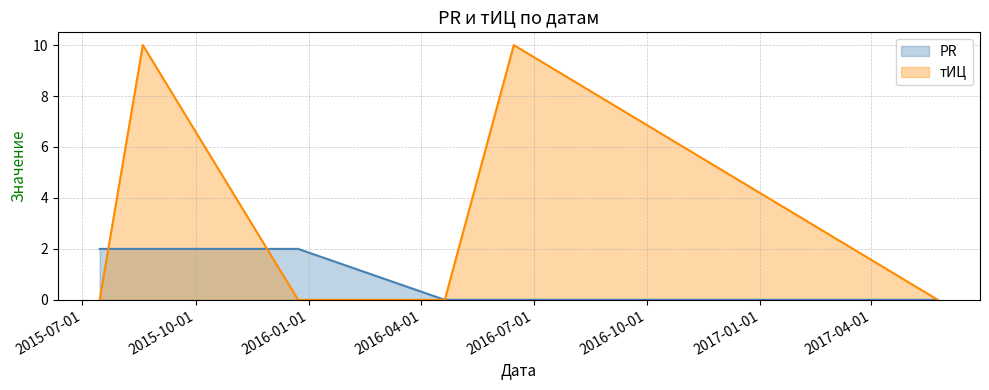

What is the sum of all PR values?

6